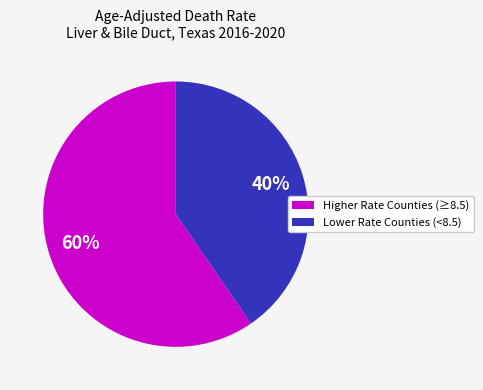

To the nearest percent, what is the average slice percentage?

50%